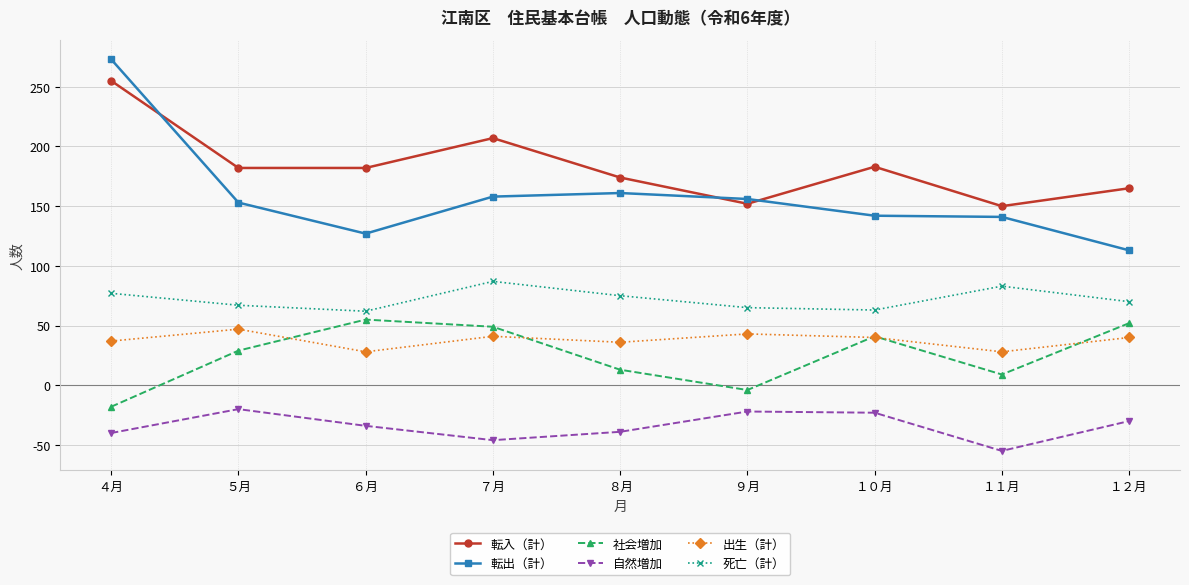

At １１月, list the series in order from smallest to largest.

自然増加, 社会増加, 出生（計）, 死亡（計）, 転出（計）, 転入（計）